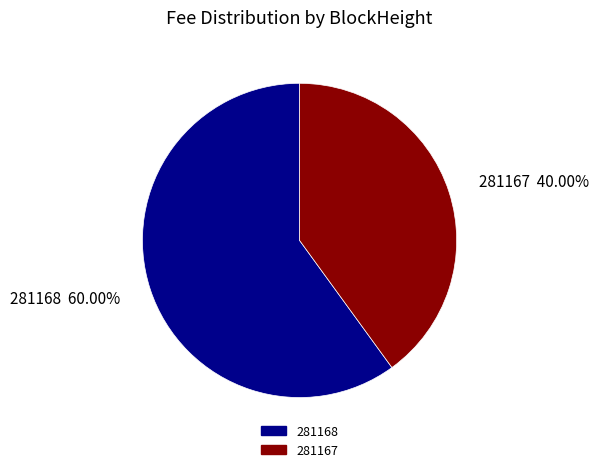

What is the smallest slice in the pie chart?

281167